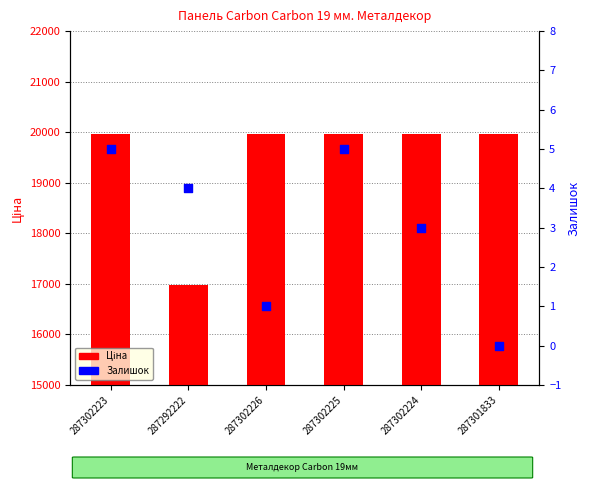

Which series has the widest spread of Y values?

Ціна